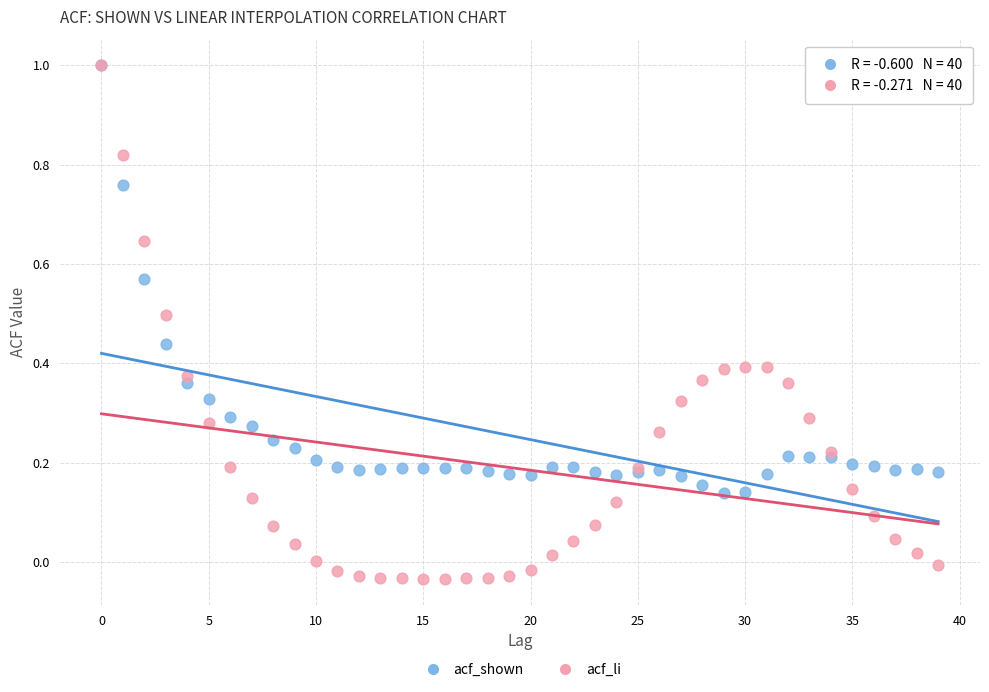

What are all the series names shown in the legend?

acf_shown, acf_li